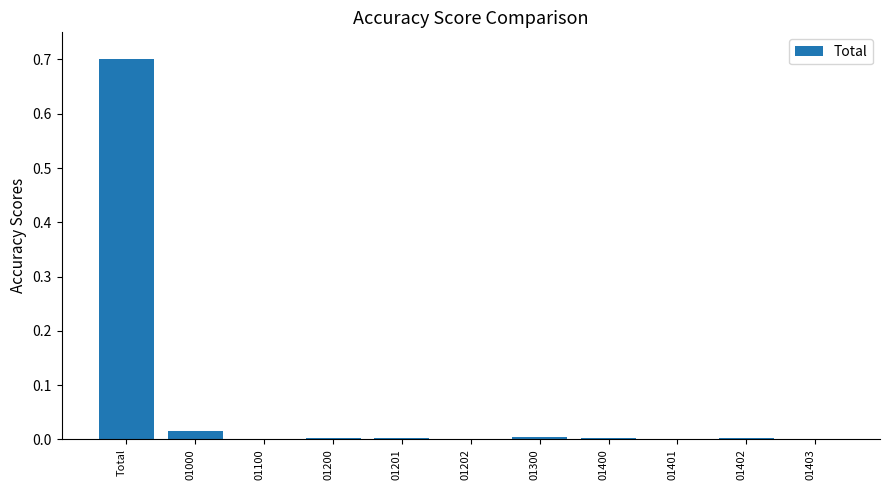

What is the greatest value displayed?

0.7